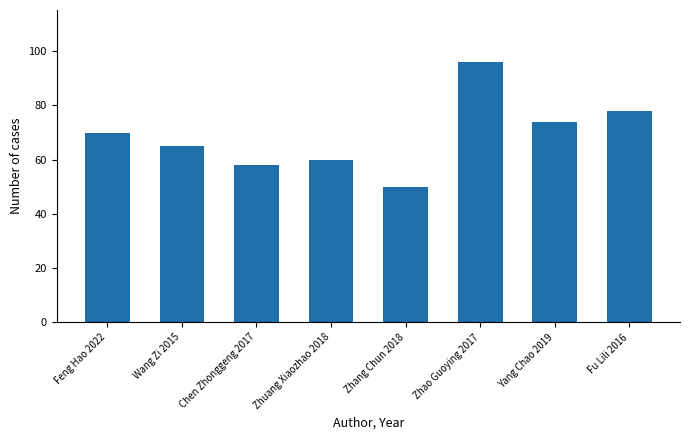

How many values are below 70?

4